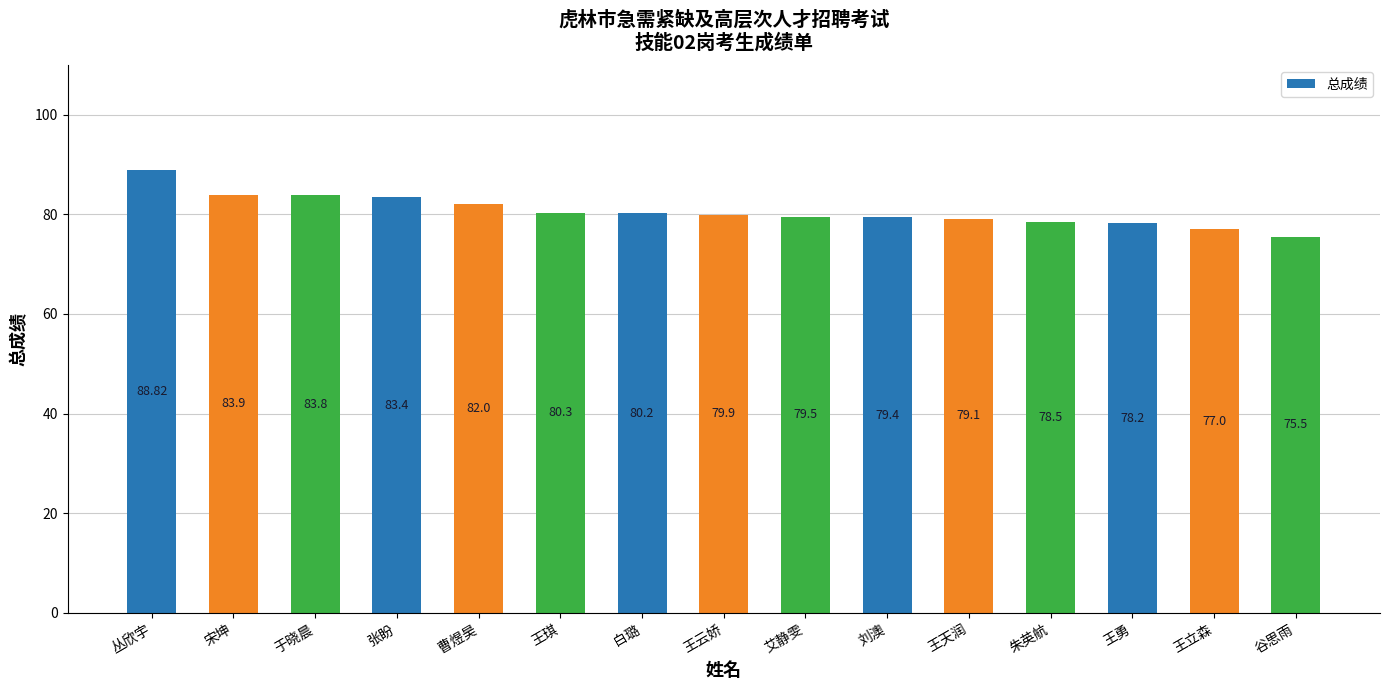

Is it true that the value at 曹煜昊 is 82.0?

True